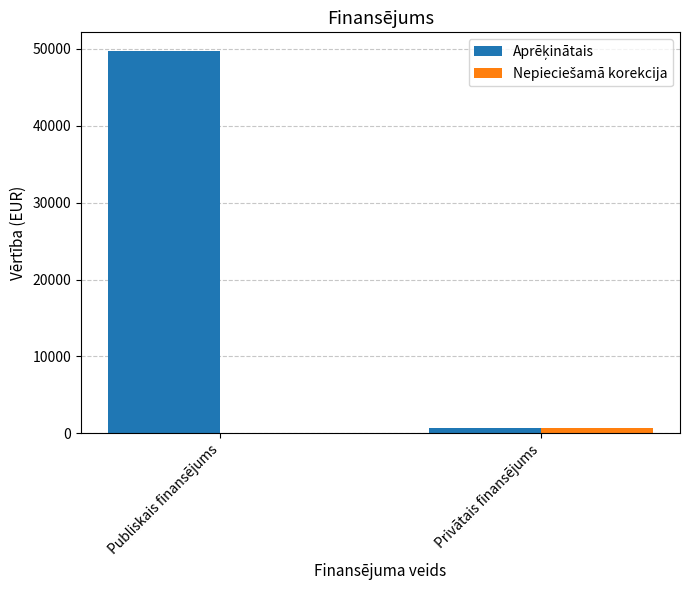

At which category does the chart reach its peak across all series?

Publiskais finansējums